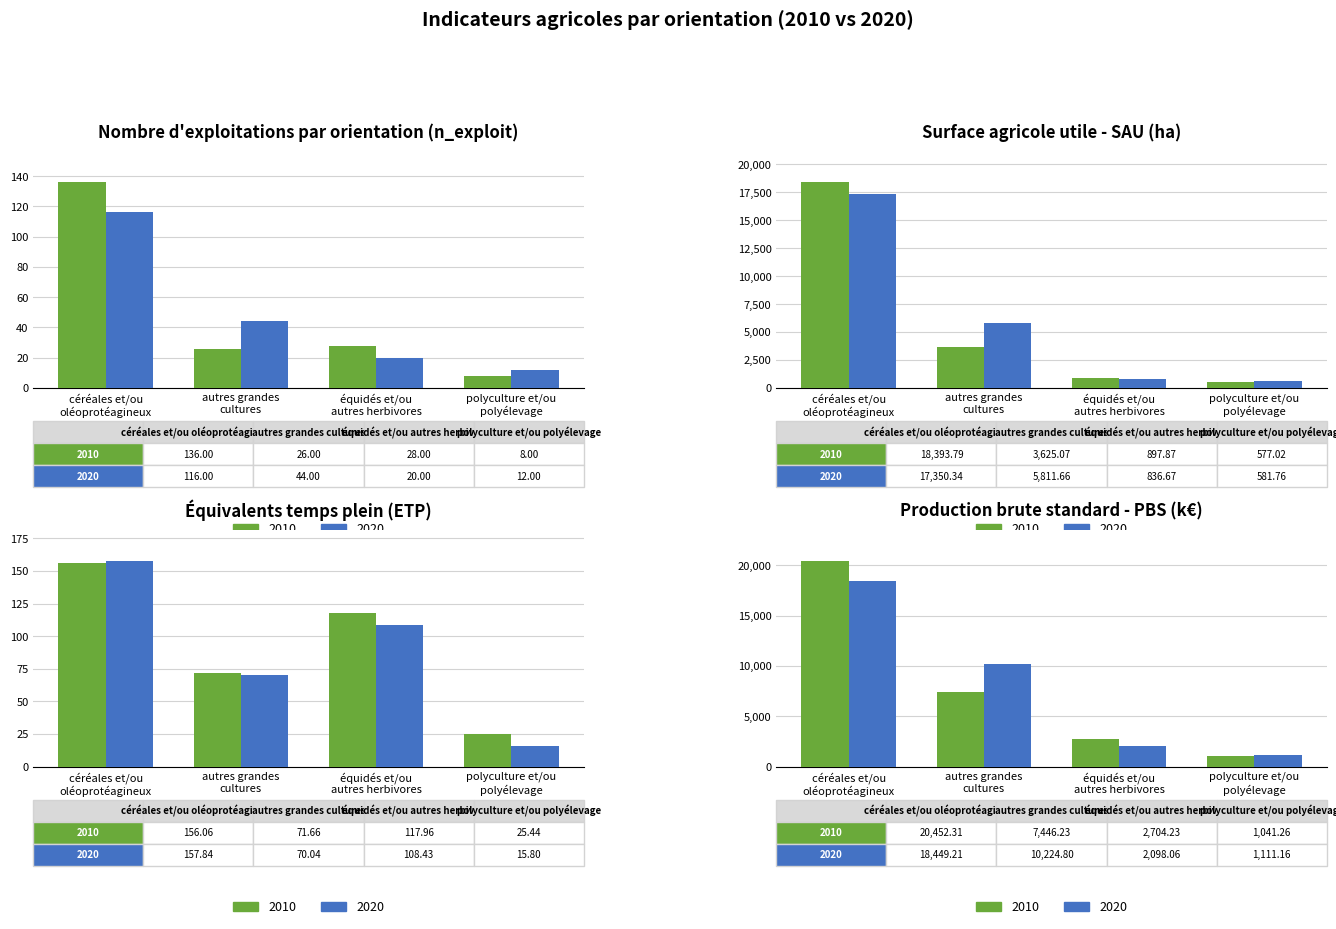

Rank the categories by 2010 value from lowest to highest.

polyculture et/ou
polyélevage, autres grandes
cultures, équidés et/ou
autres herbivores, céréales et/ou
oléoprotéagineux